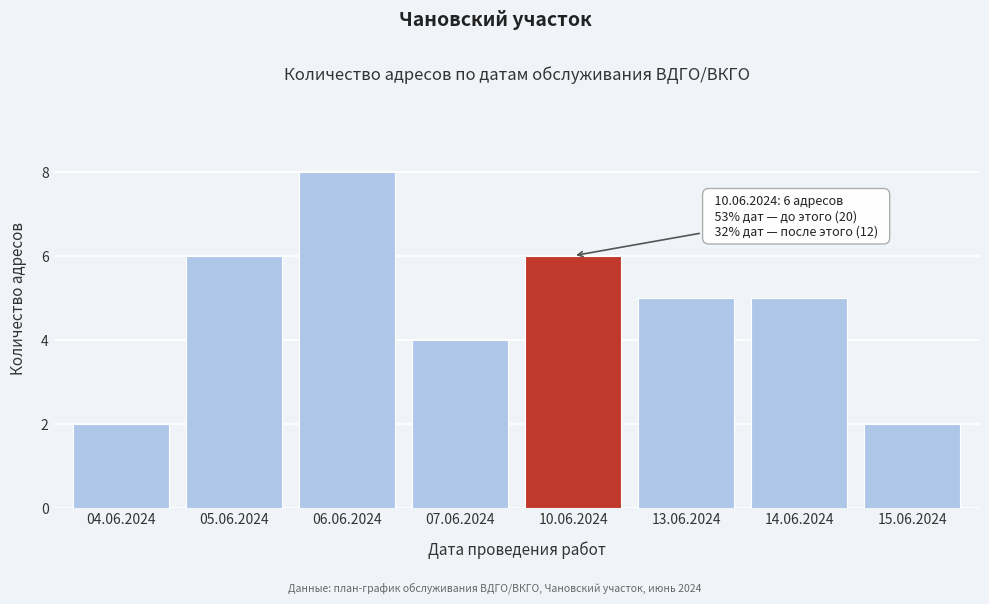

Reading left to right, what are all the values shown in this chart?

2	6	8	4	6	5	5	2